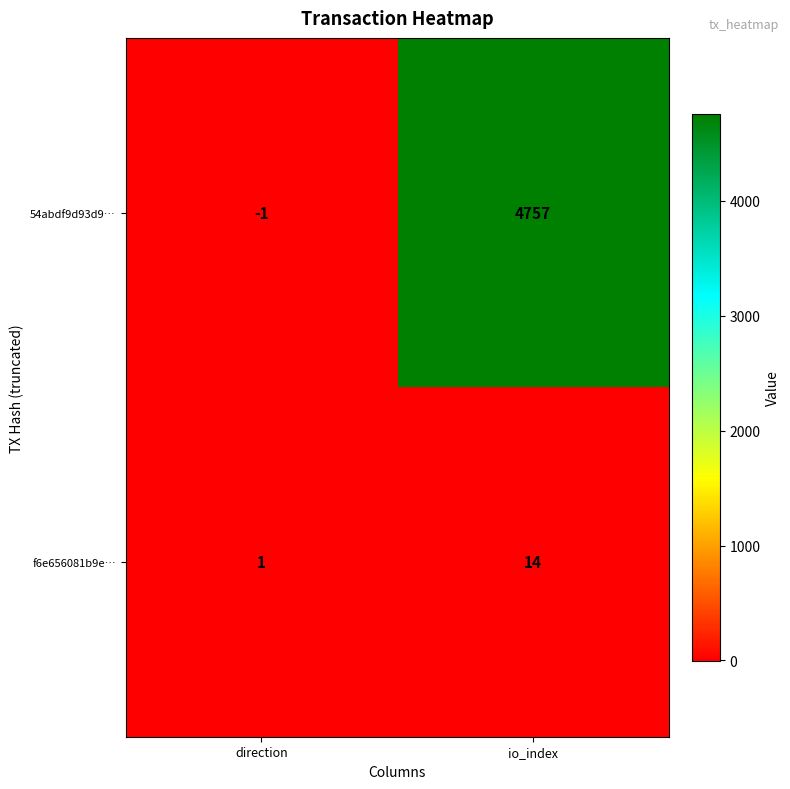

True or false: f6e656081b9e… has a value of 1 at direction.

True